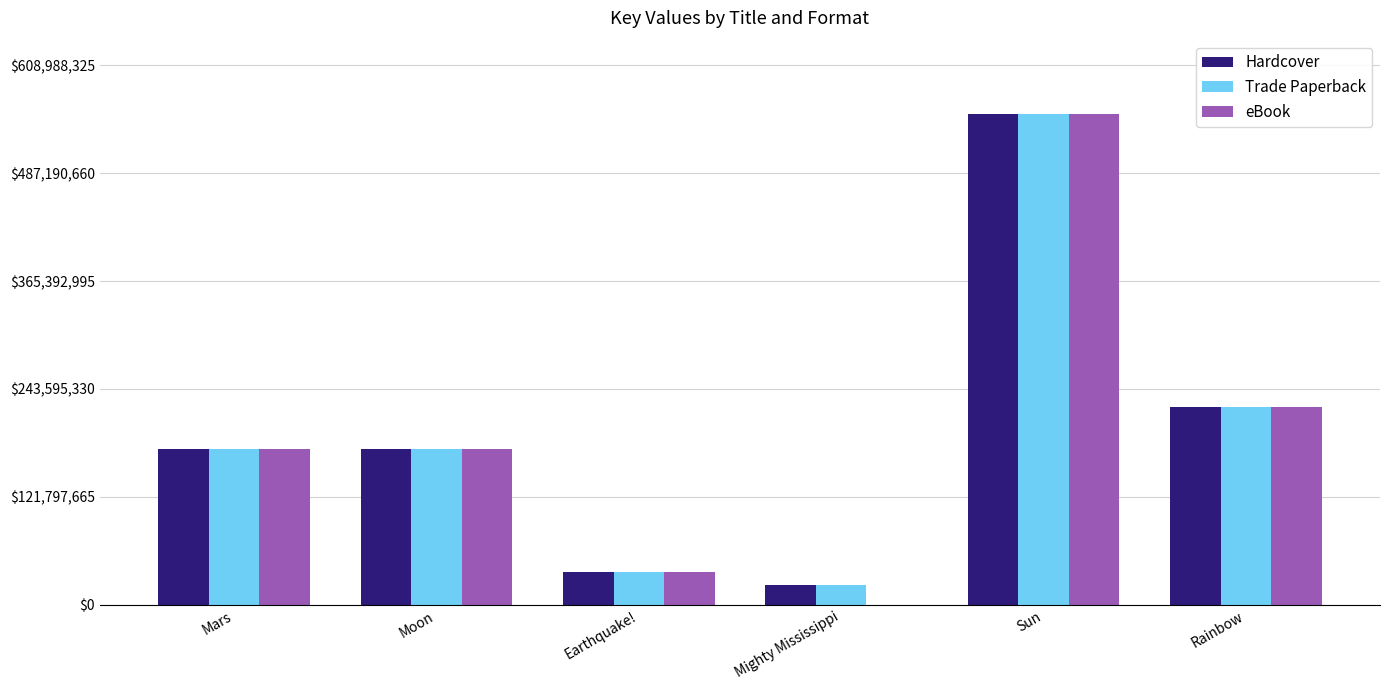

At which category is the sum across all series the highest?

Sun